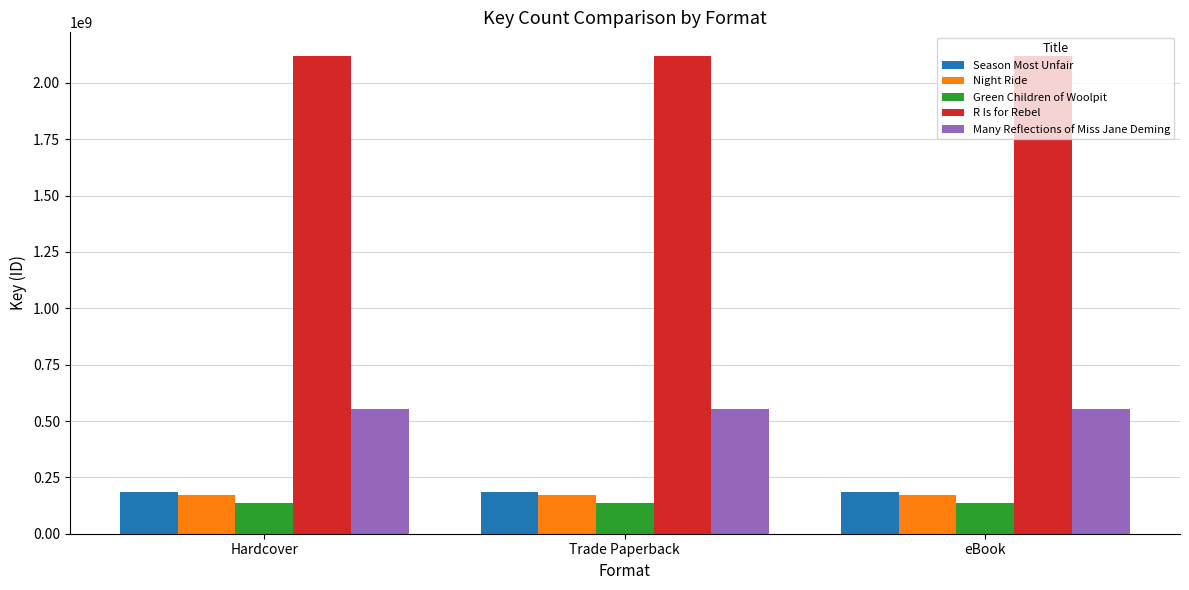

Is the value of Many Reflections of Miss Jane Deming at Hardcover greater than the value of R Is for Rebel at eBook?

No